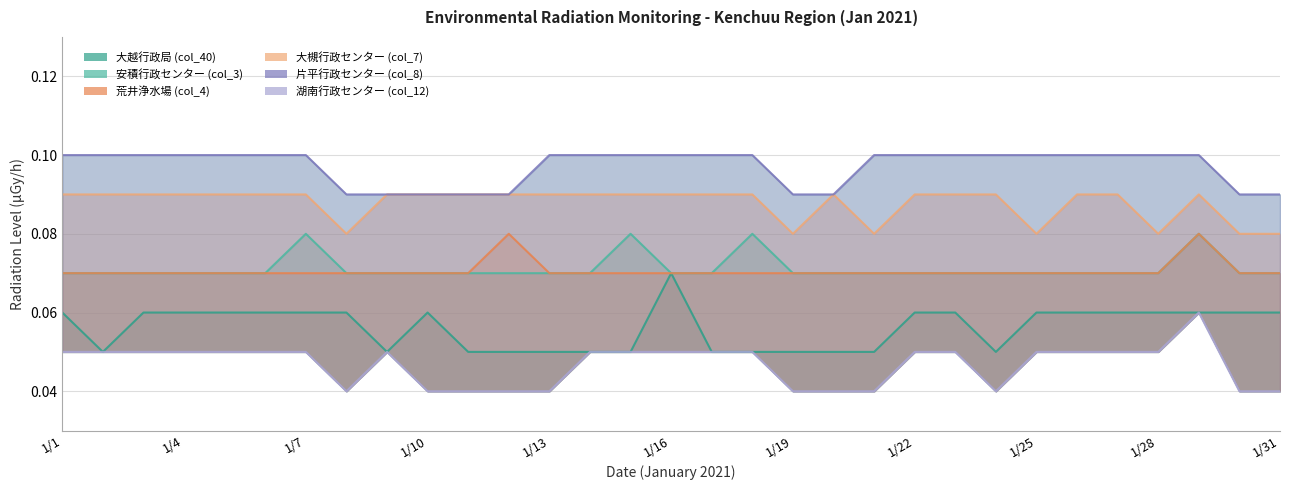

Reading left to right, extract all data points from this chart.

大越行政局 (col_40): 1/1=0.1	1/2=0.1	1/3=0.1	1/4=0.1	1/5=0.1	1/6=0.1	1/7=0.1	1/8=0.1	1/9=0.1	1/10=0.1	1/11=0.1	1/12=0.1	1/13=0.1	1/14=0.1	1/15=0.1	1/16=0.1	1/17=0.1	1/18=0.1	1/19=0.1	1/20=0.1	1/21=0.1	1/22=0.1	1/23=0.1	1/24=0.1	1/25=0.1	1/26=0.1	1/27=0.1	1/28=0.1	1/29=0.1	1/30=0.1	1/31=0.1
安積行政センター (col_3): 1/1=0.1	1/2=0.1	1/3=0.1	1/4=0.1	1/5=0.1	1/6=0.1	1/7=0.1	1/8=0.1	1/9=0.1	1/10=0.1	1/11=0.1	1/12=0.1	1/13=0.1	1/14=0.1	1/15=0.1	1/16=0.1	1/17=0.1	1/18=0.1	1/19=0.1	1/20=0.1	1/21=0.1	1/22=0.1	1/23=0.1	1/24=0.1	1/25=0.1	1/26=0.1	1/27=0.1	1/28=0.1	1/29=0.1	1/30=0.1	1/31=0.1
荒井浄水場 (col_4): 1/1=0.1	1/2=0.1	1/3=0.1	1/4=0.1	1/5=0.1	1/6=0.1	1/7=0.1	1/8=0.1	1/9=0.1	1/10=0.1	1/11=0.1	1/12=0.1	1/13=0.1	1/14=0.1	1/15=0.1	1/16=0.1	1/17=0.1	1/18=0.1	1/19=0.1	1/20=0.1	1/21=0.1	1/22=0.1	1/23=0.1	1/24=0.1	1/25=0.1	1/26=0.1	1/27=0.1	1/28=0.1	1/29=0.1	1/30=0.1	1/31=0.1
大槻行政センター (col_7): 1/1=0.1	1/2=0.1	1/3=0.1	1/4=0.1	1/5=0.1	1/6=0.1	1/7=0.1	1/8=0.1	1/9=0.1	1/10=0.1	1/11=0.1	1/12=0.1	1/13=0.1	1/14=0.1	1/15=0.1	1/16=0.1	1/17=0.1	1/18=0.1	1/19=0.1	1/20=0.1	1/21=0.1	1/22=0.1	1/23=0.1	1/24=0.1	1/25=0.1	1/26=0.1	1/27=0.1	1/28=0.1	1/29=0.1	1/30=0.1	1/31=0.1
片平行政センター (col_8): 1/1=0.1	1/2=0.1	1/3=0.1	1/4=0.1	1/5=0.1	1/6=0.1	1/7=0.1	1/8=0.1	1/9=0.1	1/10=0.1	1/11=0.1	1/12=0.1	1/13=0.1	1/14=0.1	1/15=0.1	1/16=0.1	1/17=0.1	1/18=0.1	1/19=0.1	1/20=0.1	1/21=0.1	1/22=0.1	1/23=0.1	1/24=0.1	1/25=0.1	1/26=0.1	1/27=0.1	1/28=0.1	1/29=0.1	1/30=0.1	1/31=0.1
湖南行政センター (col_12): 1/1=0.1	1/2=0.1	1/3=0.1	1/4=0.1	1/5=0.1	1/6=0.1	1/7=0.1	1/8=0.0	1/9=0.1	1/10=0.0	1/11=0.0	1/12=0.0	1/13=0.0	1/14=0.1	1/15=0.1	1/16=0.1	1/17=0.1	1/18=0.1	1/19=0.0	1/20=0.0	1/21=0.0	1/22=0.1	1/23=0.1	1/24=0.0	1/25=0.1	1/26=0.1	1/27=0.1	1/28=0.1	1/29=0.1	1/30=0.0	1/31=0.0